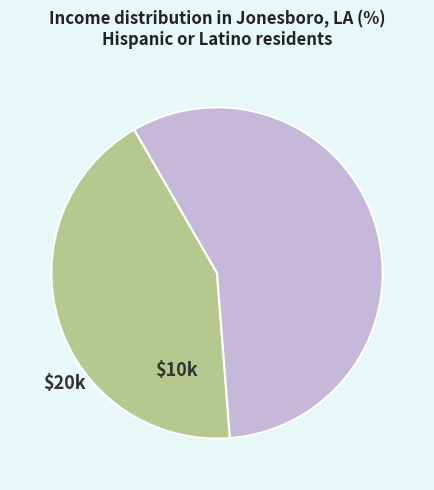

Is there a majority slice in this chart?

Yes